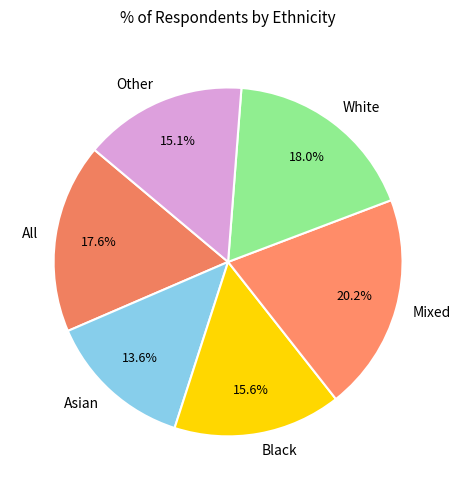

Is Other the majority of the pie?

No